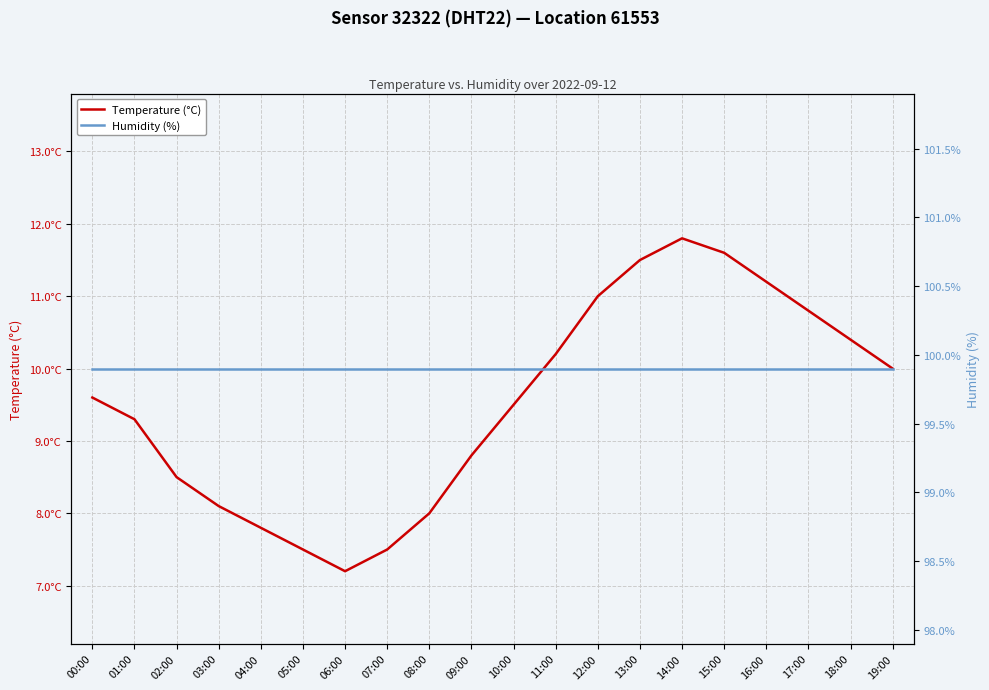

Reading left to right, list all the values displayed in this chart.

Temperature (°C): 00:00=9.6	01:00=9.3	02:00=8.5	03:00=8.1	04:00=7.8	05:00=7.5	06:00=7.2	07:00=7.5	08:00=8.0	09:00=8.8	10:00=9.5	11:00=10.2	12:00=11.0	13:00=11.5	14:00=11.8	15:00=11.6	16:00=11.2	17:00=10.8	18:00=10.4	19:00=10.0
Humidity (%): 00:00=99.9	01:00=99.9	02:00=99.9	03:00=99.9	04:00=99.9	05:00=99.9	06:00=99.9	07:00=99.9	08:00=99.9	09:00=99.9	10:00=99.9	11:00=99.9	12:00=99.9	13:00=99.9	14:00=99.9	15:00=99.9	16:00=99.9	17:00=99.9	18:00=99.9	19:00=99.9